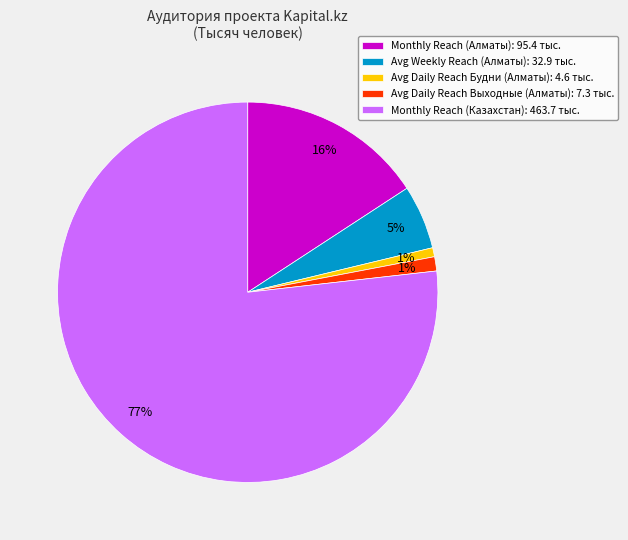

Is it true that Avg Daily Reach Выходные (Алматы): 7.3 тыс. is 9% of the pie?

False